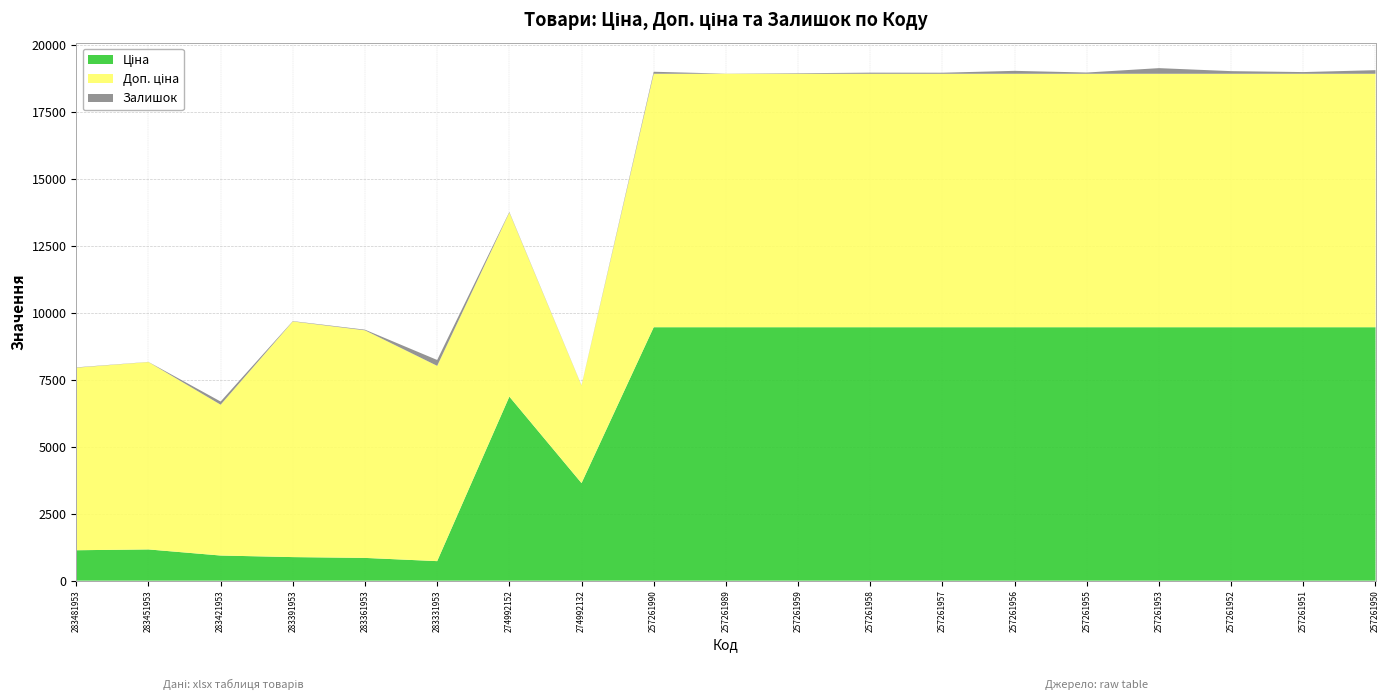

Reading left to right, what are all the values shown in this chart?

Ціна: 1135.5	1165.6	938.2	879.5	849.3	728.9	6869.4	3640.8	9458.9	9458.9	9458.9	9458.9	9458.9	9458.9	9458.9	9458.9	9458.9	9458.9	9458.9
Доп. ціна: 6812.7	6993.4	5629.1	8794.5	8493.3	7288.6	6869.4	3641.0	9458.9	9458.9	9458.9	9458.9	9458.9	9458.9	9458.9	9458.9	9458.9	9458.9	9458.9
Залишок: 12.0	5.0	118.0	13.0	24.0	219.0	21.0	9.0	75.0	4.0	20.0	41.0	39.0	109.0	46.0	210.0	98.0	63.0	134.0